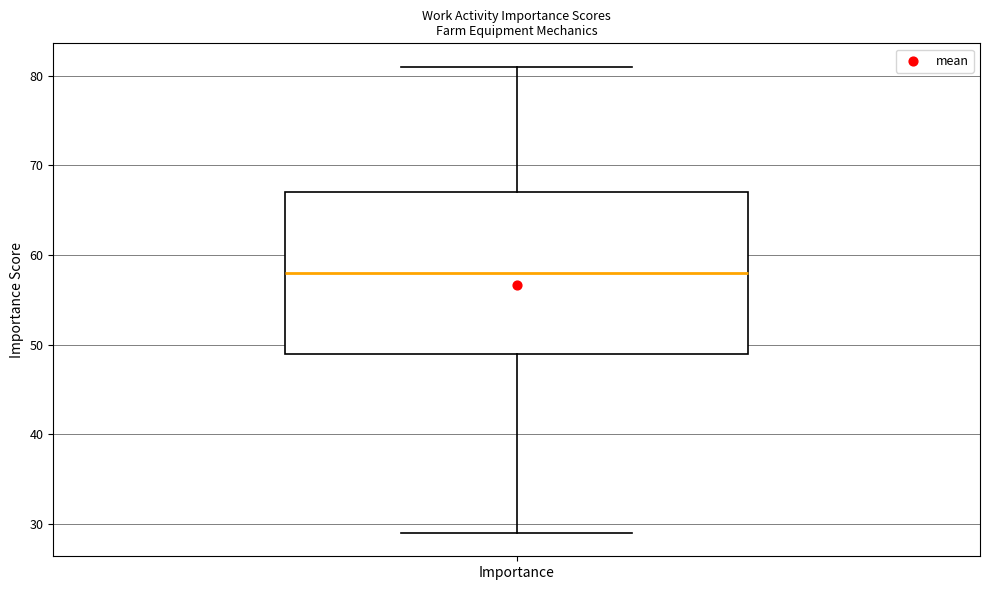

Transcribe this box plot: give where the median line is, the range the box spans, and where the two whiskers end, as read against the y-axis. The values are not printed on the chart, so give them approximately, as read against the axis.

median 58, box 49 to 67, whiskers 29 to 81